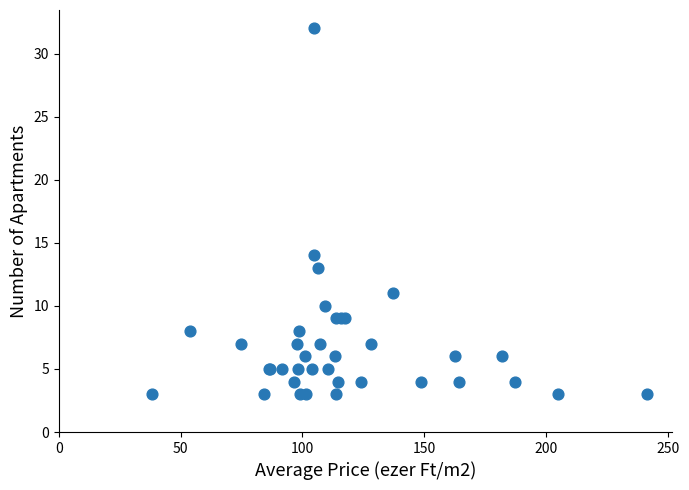

What Y value in the scatter plot is closest to 17?

14